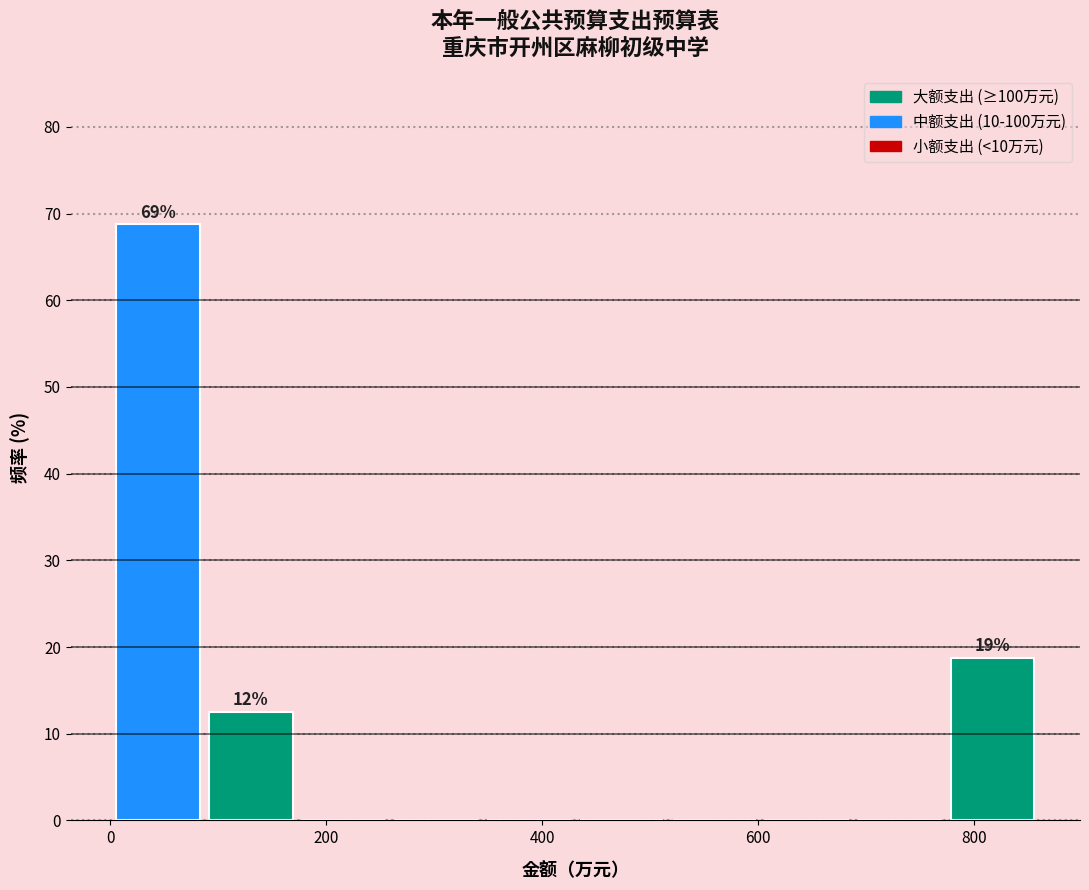

Which range on the x-axis has the tallest bar?

0 to 80